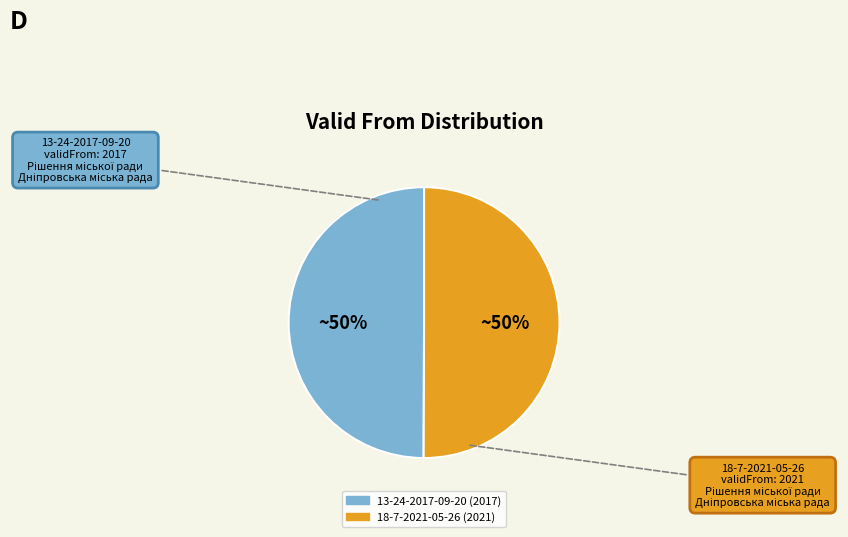

The 18-7-2021-05-26 slice represents 50% of the pie. True or false?

True